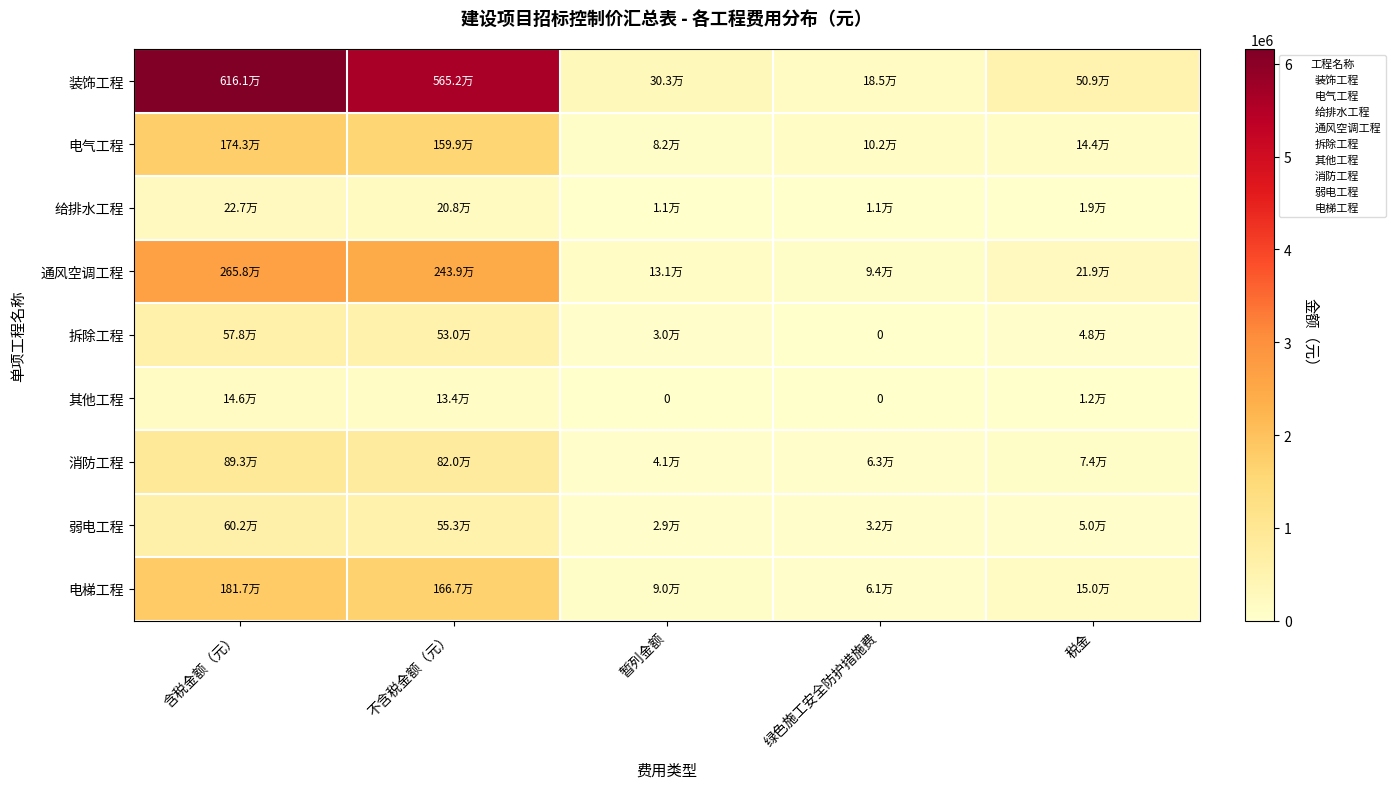

What is the sum of the 电梯工程 values at 不含税金额（元） and 含税金额（元）?

3483068.0